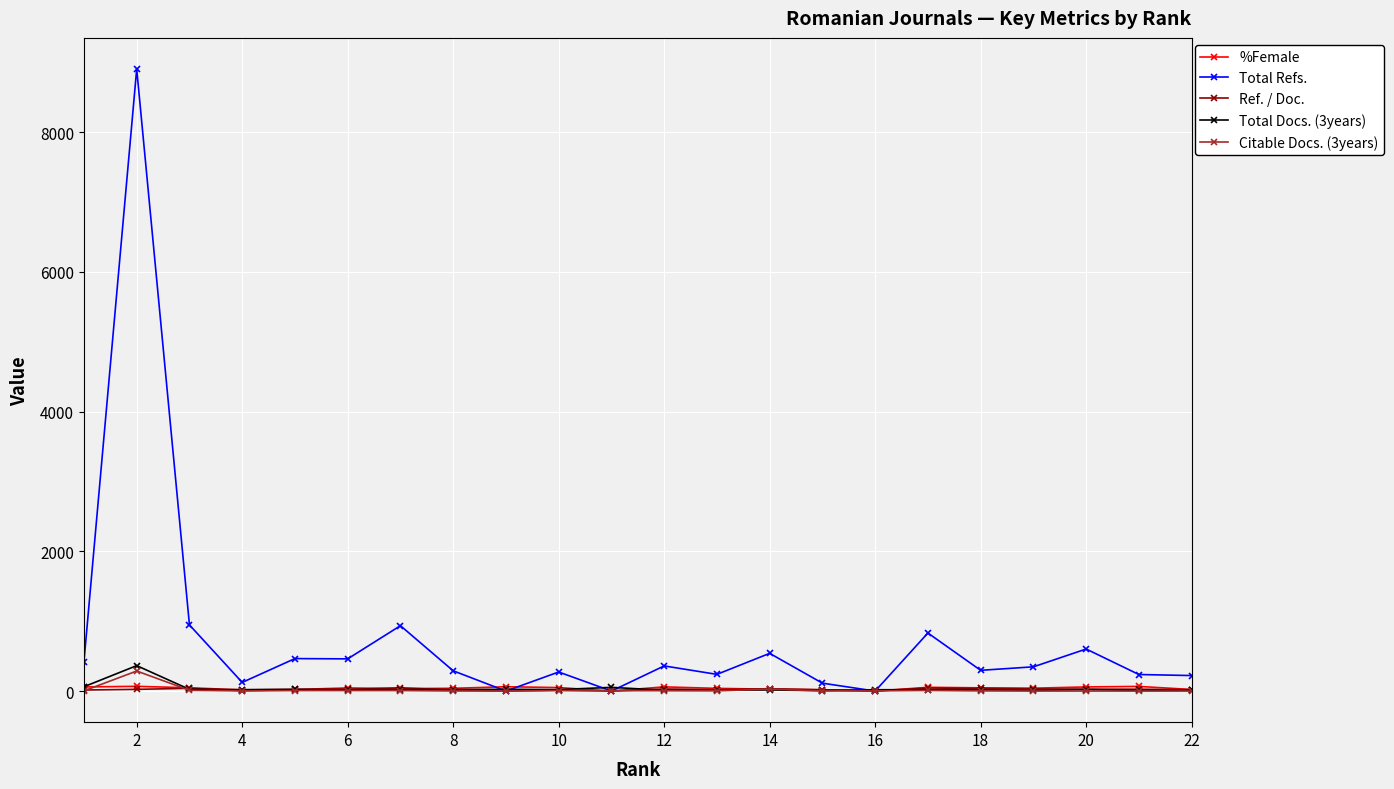

Count the number of data series in this chart.

5